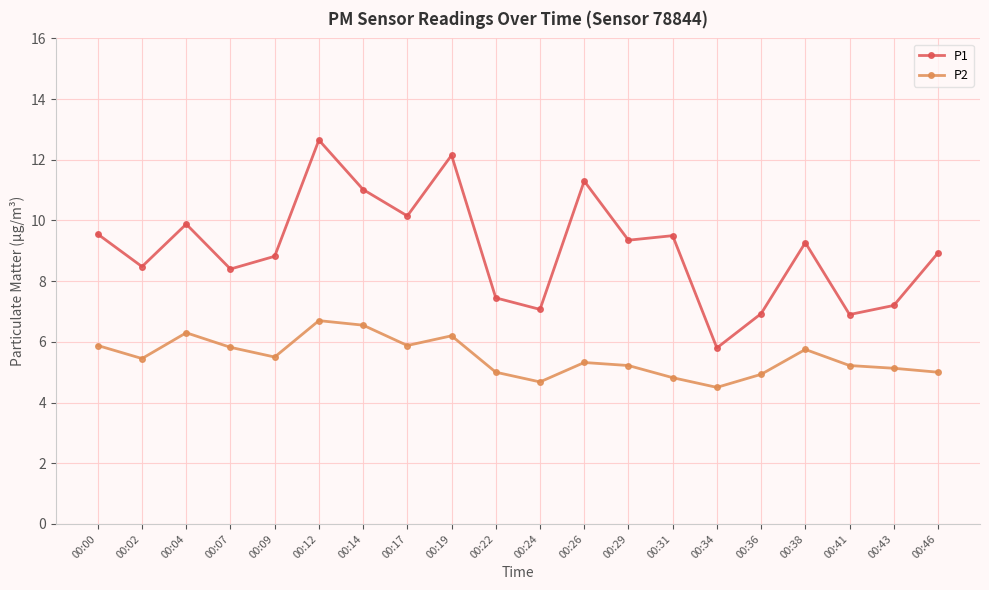

What is the difference between the maximum and minimum values in the P2 series?

2.2